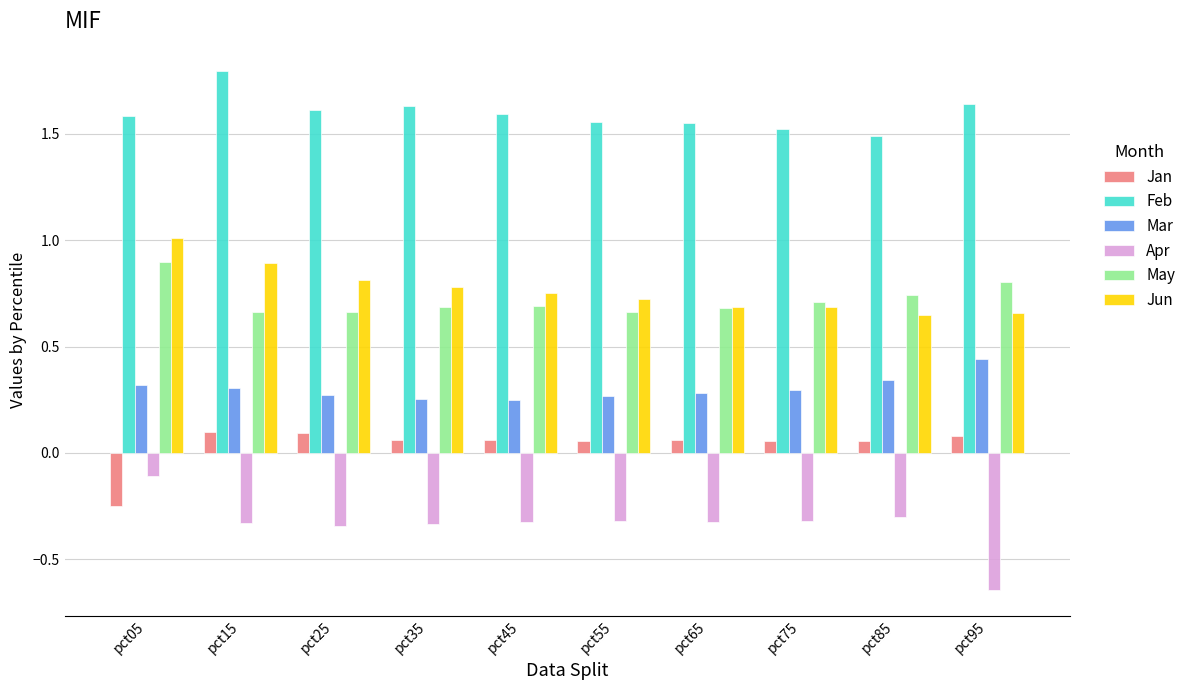

At which category does the chart reach its minimum across all series?

pct95